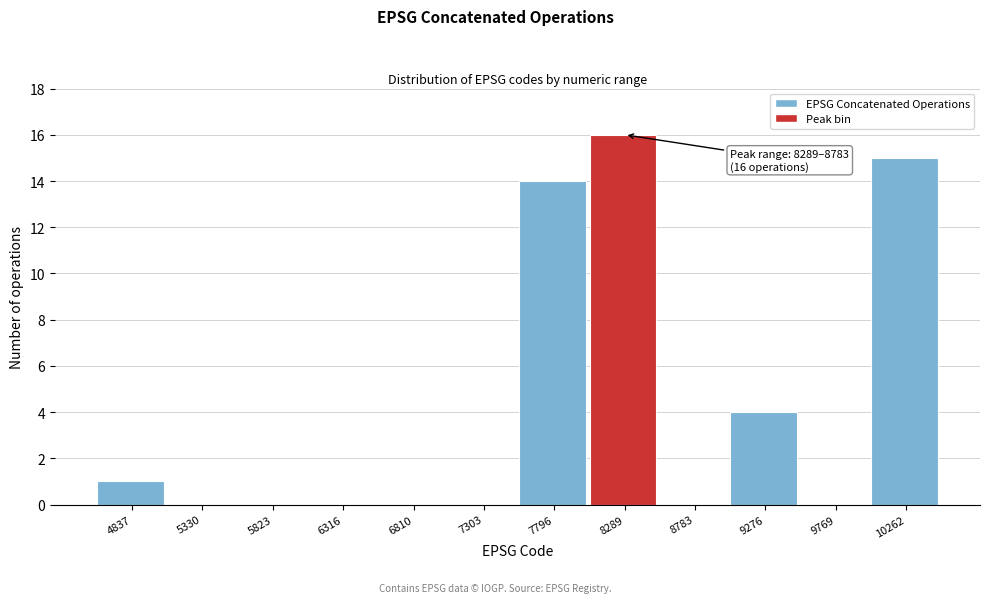

Reading right to left, list all the values displayed in this chart.

10262=15	9769=0	9276=4	8783=0	8289=16	7796=14	7303=0	6810=0	6316=0	5823=0	5330=0	4837=1